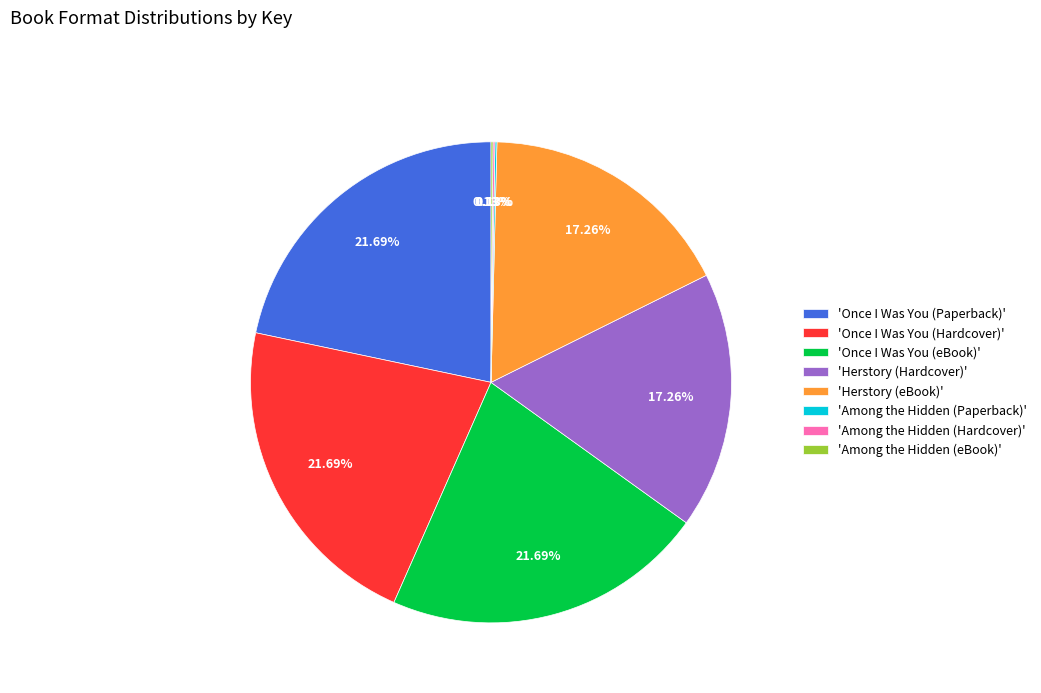

Does any single category account for the majority?

No